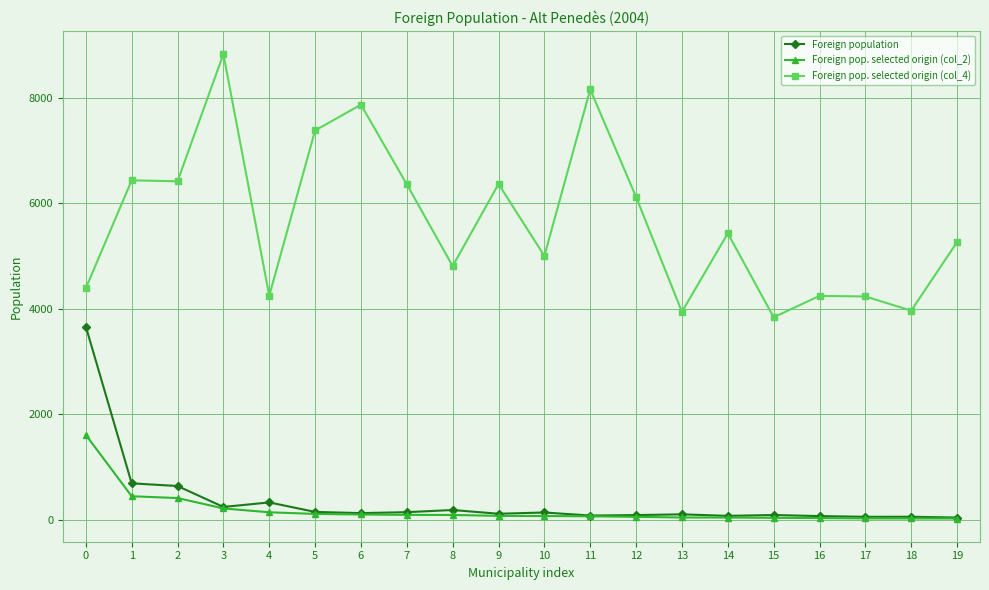

How many lines are shown in the chart?

3